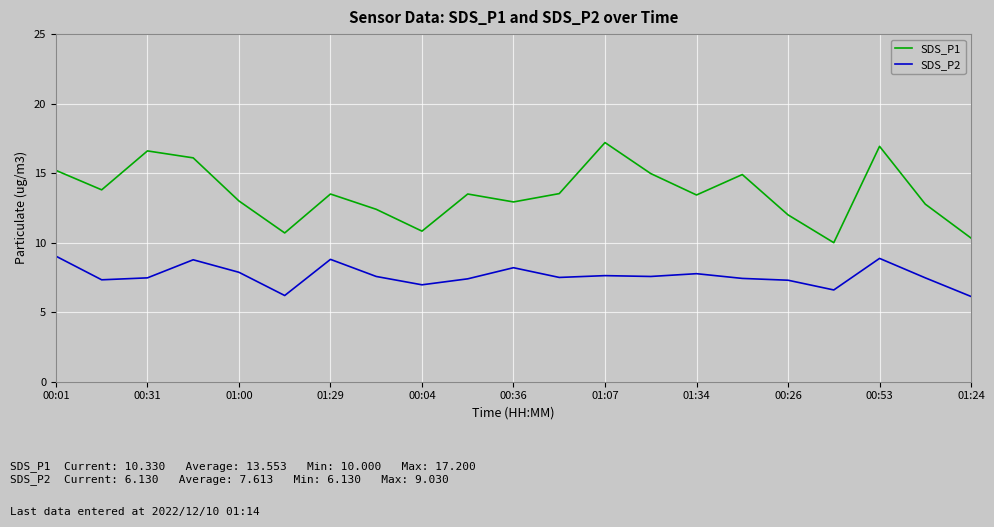

Which series has the largest total across all categories?

SDS_P1